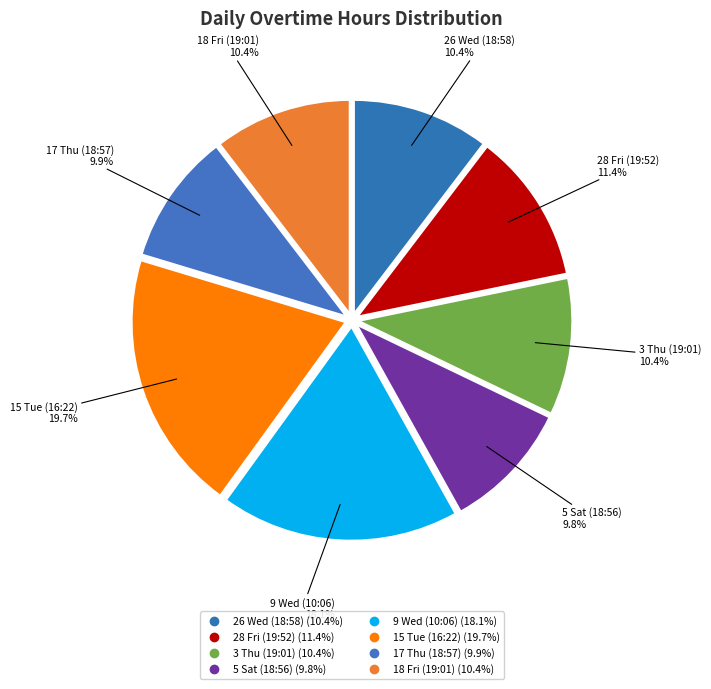

How many segments does this pie chart have?

8